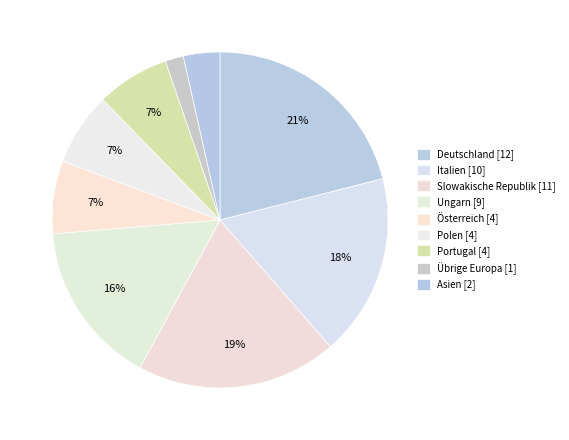

How many slices are in this pie chart?

9